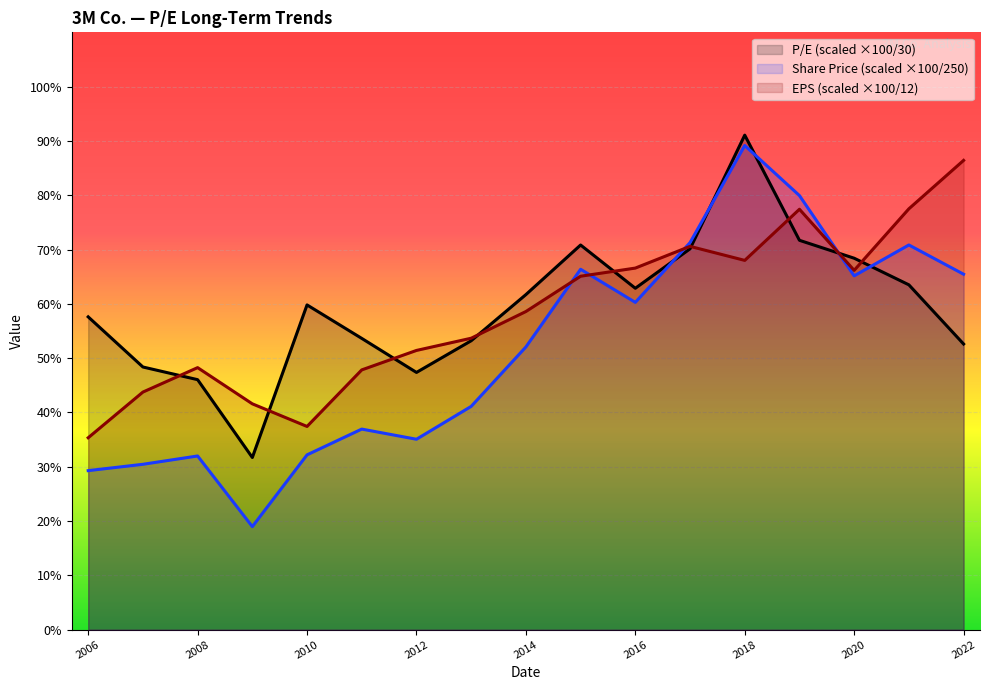

Is it true that P/E (scaled ×100/30) equals 158.6 at 2018?

False